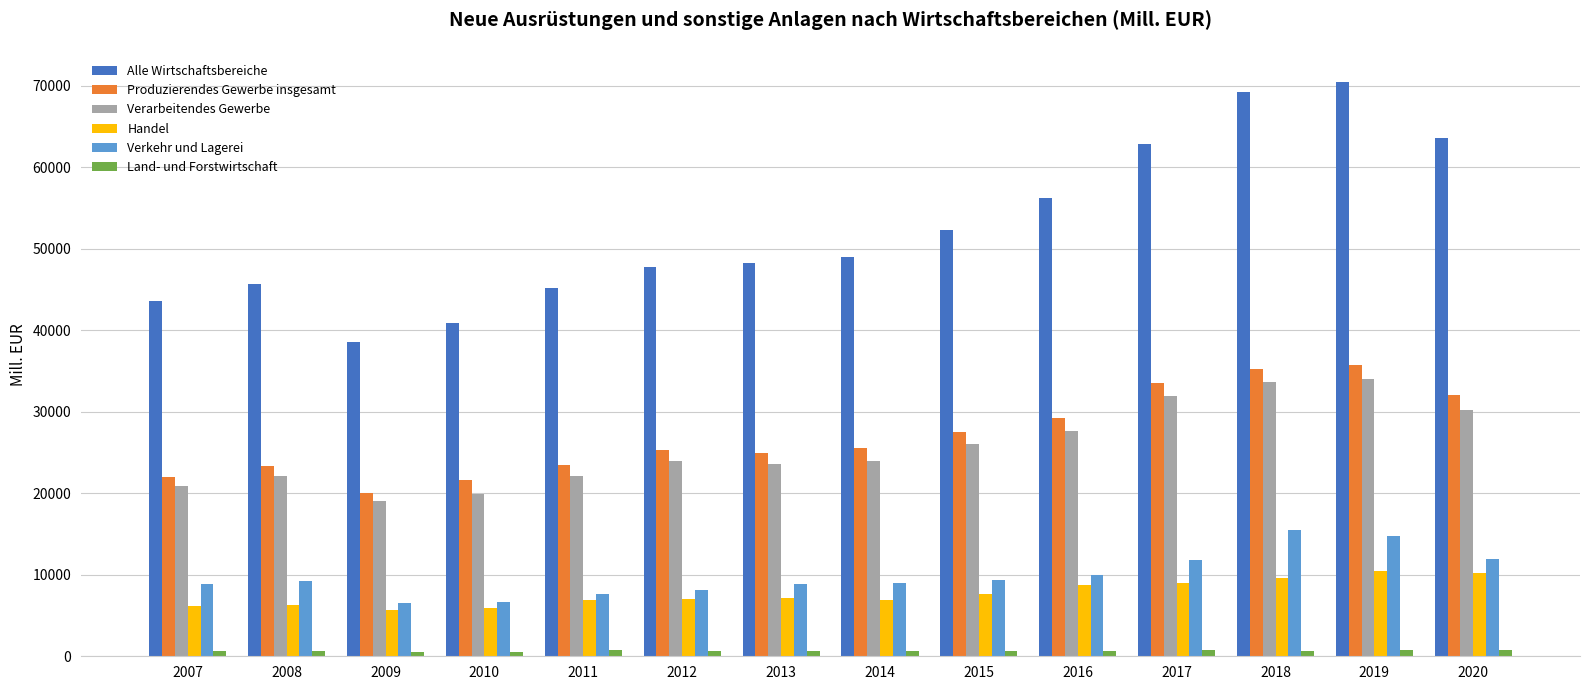

Is the value of Land- und Forstwirtschaft at 2013 greater than the value of Verkehr und Lagerei at 2011?

No